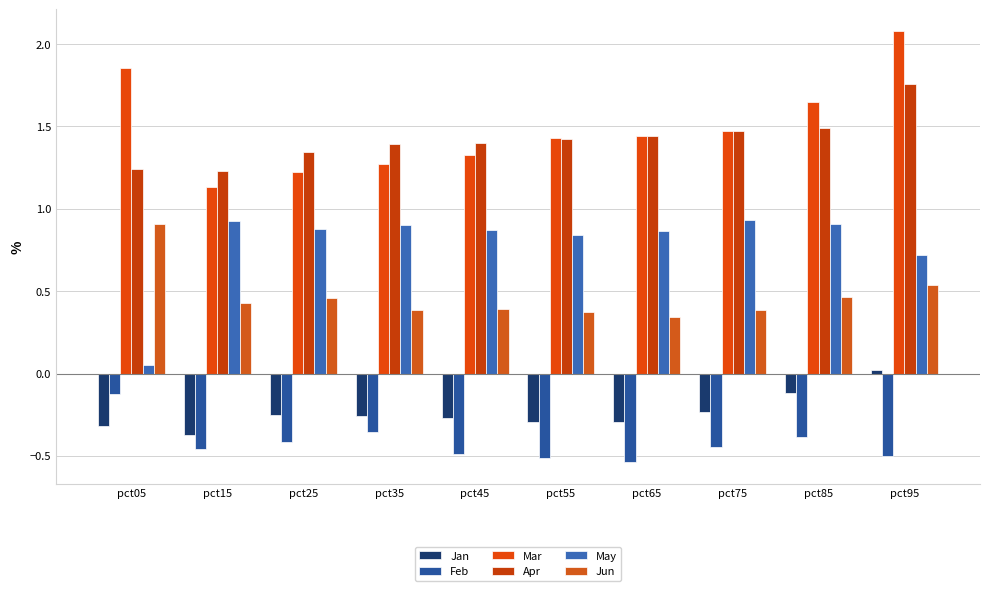

The value of Apr at pct35 is 0.9. True or false?

False